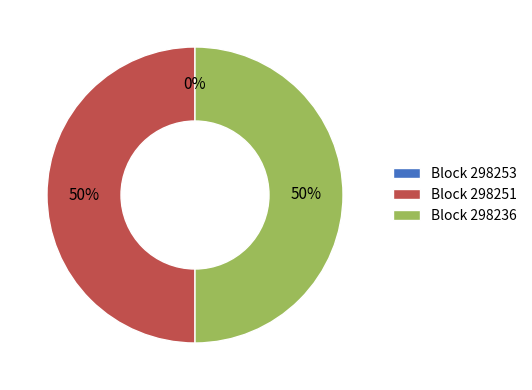

True or false: Block 298236 accounts for 50% of the total.

True